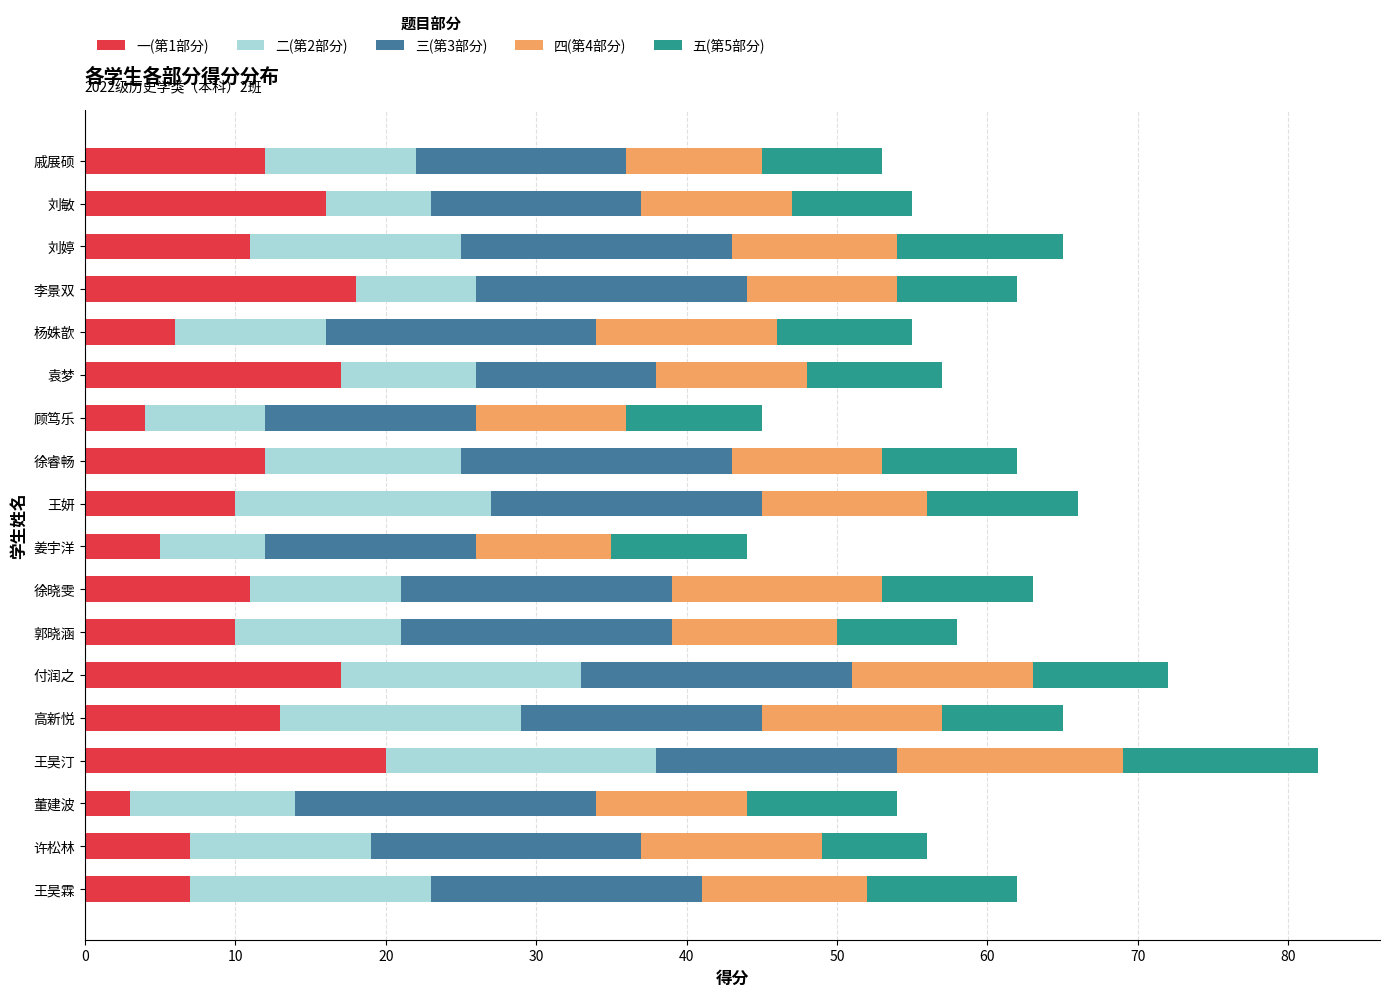

What is the sum of the 一(第1部分) values at 杨姝歆 and 王昊霖?

13